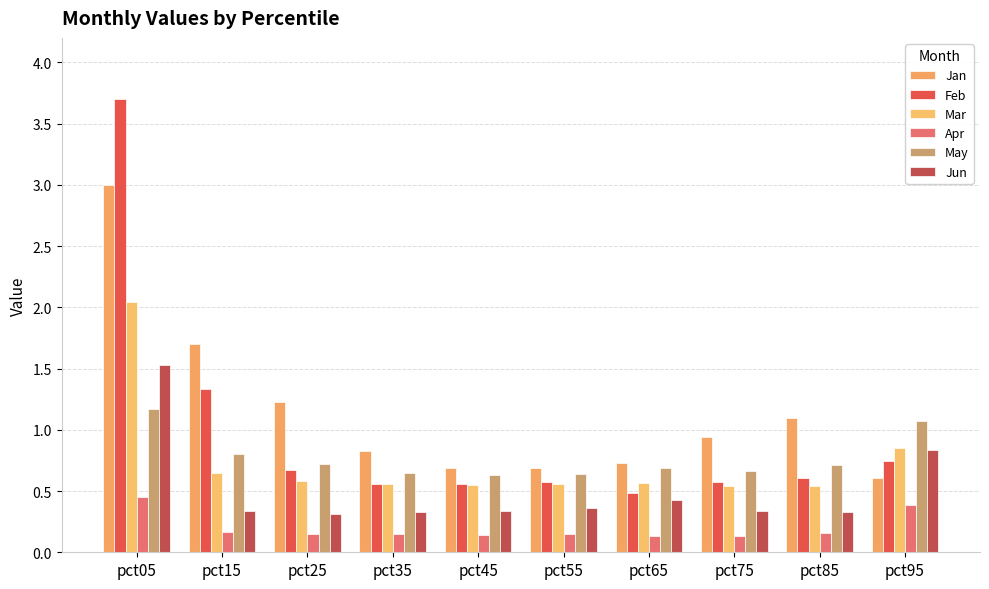

Which series changed the most between pct05 and pct65?

Feb